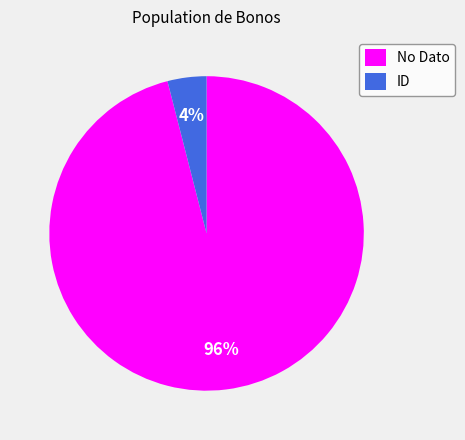

Do ID and No Dato together represent more than half of the pie?

Yes